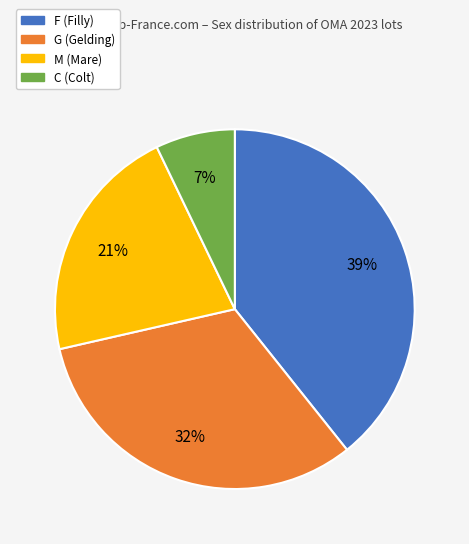

Does C account for over 50% of the chart?

No